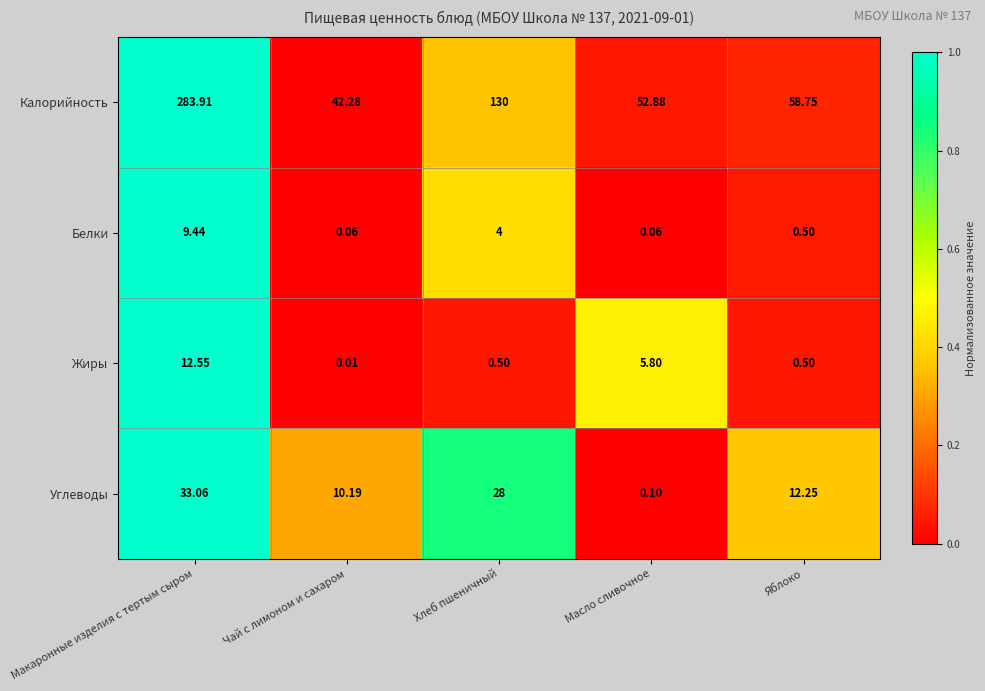

Rank the series by their maximum value, from highest to lowest.

Калорийность, Углеводы, Жиры, Белки